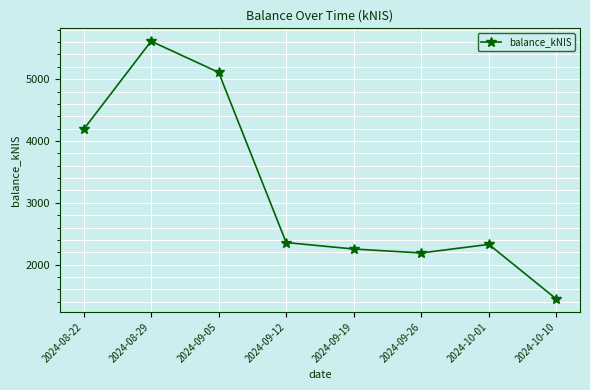

What is the difference between the maximum and second lowest values?

3423.0